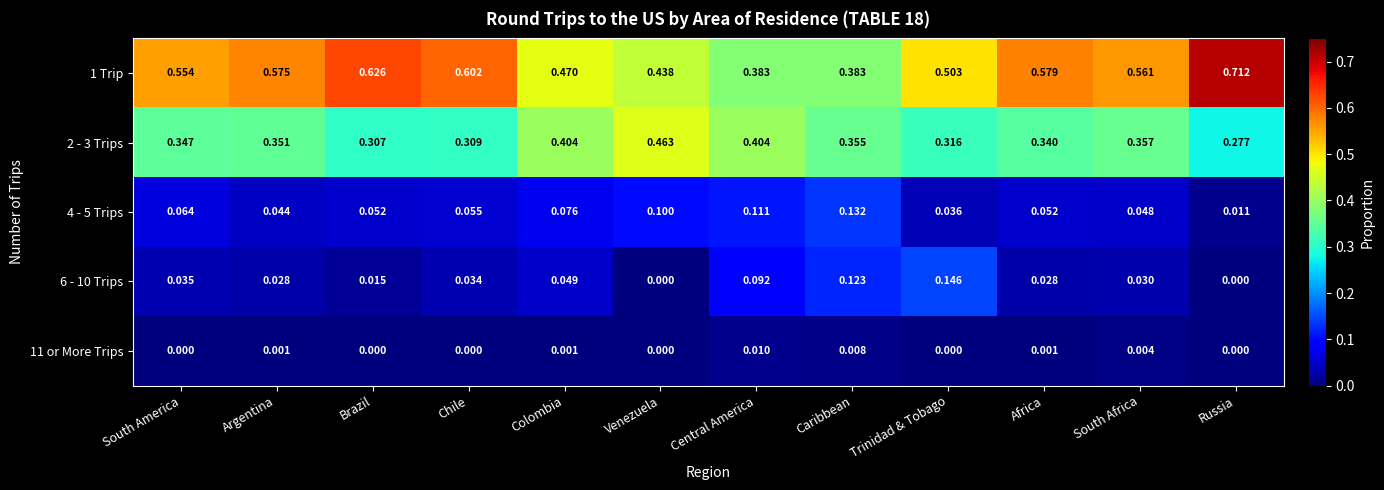

At which label does 6 - 10 Trips reach its peak?

Trinidad & Tobago